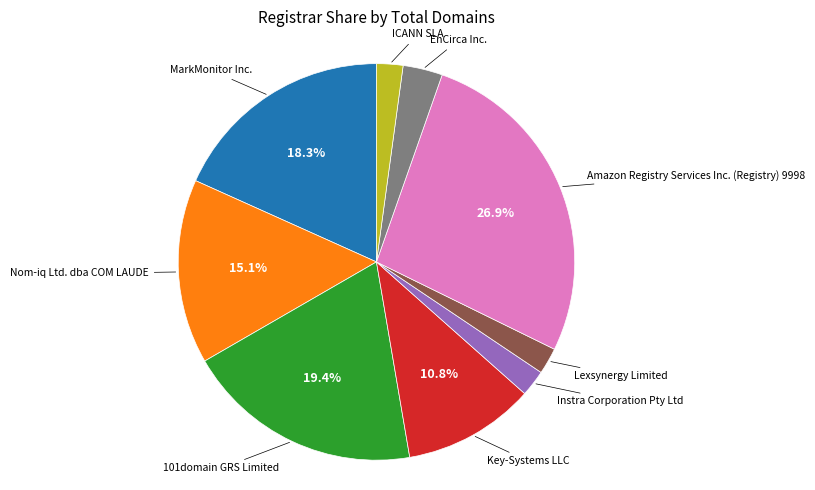

Is there any slice that represents more than half of the pie?

No